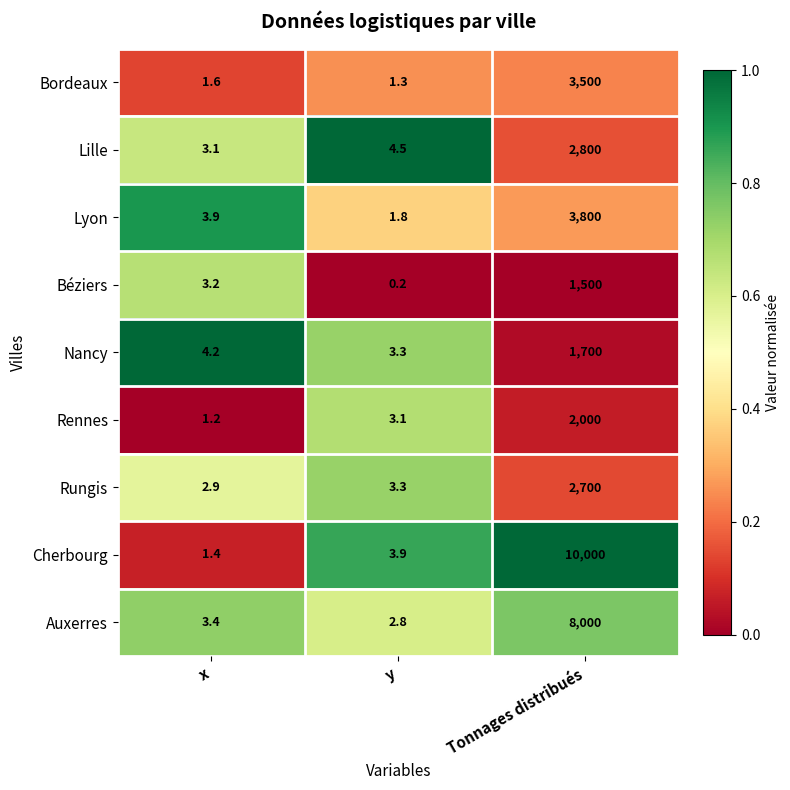

How many data points does each series have?

3